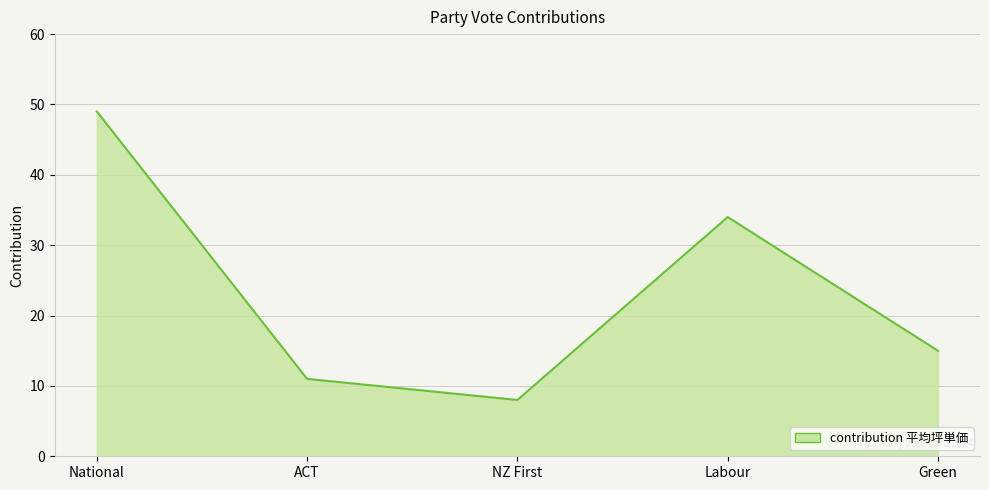

Reading left to right, extract all data points from this chart.

49	11	8	34	15